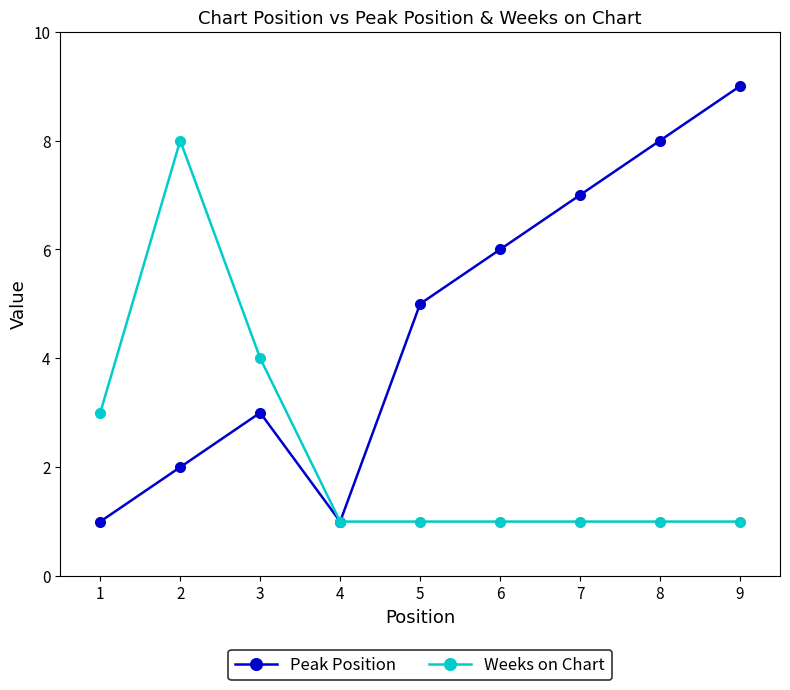

Rank the series at 6 from lowest to highest value.

Weeks on Chart, Peak Position